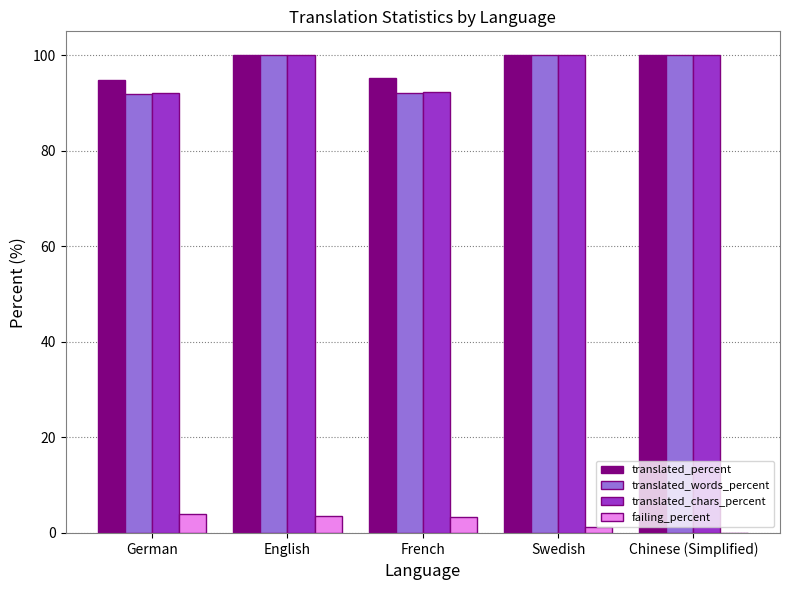

What value does the failing_percent series have at English?

3.6